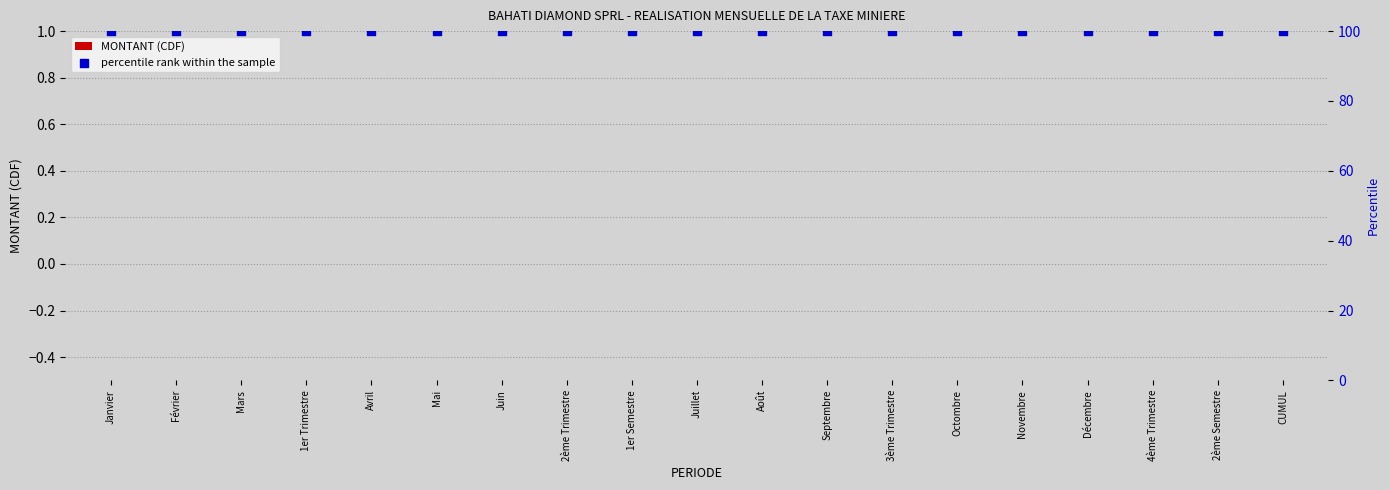

Which series contains the lowest Y value?

MONTANT (CDF)